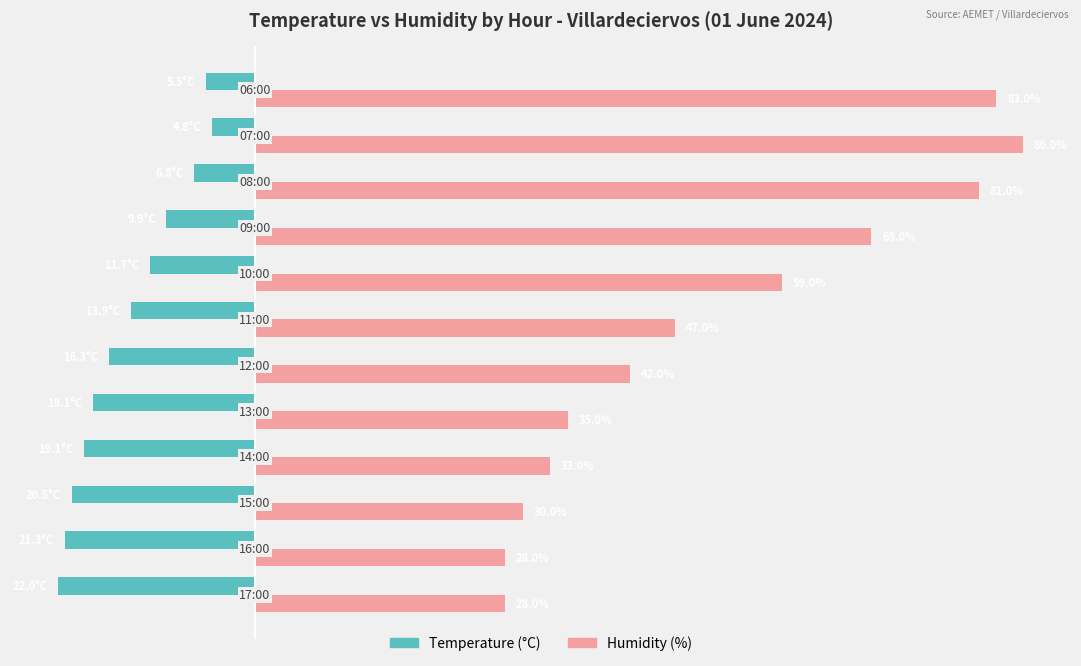

Rank the series by their maximum value, from highest to lowest.

Humidity (%), Temperature (°C)